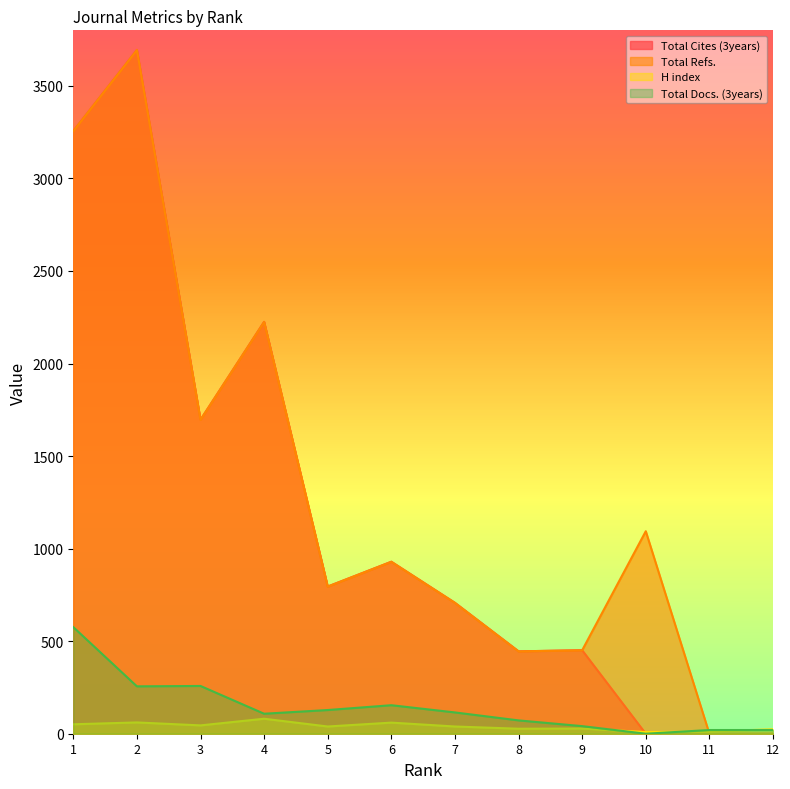

What is the value of the Total Docs. (3years) point at the 5th from the left?

128